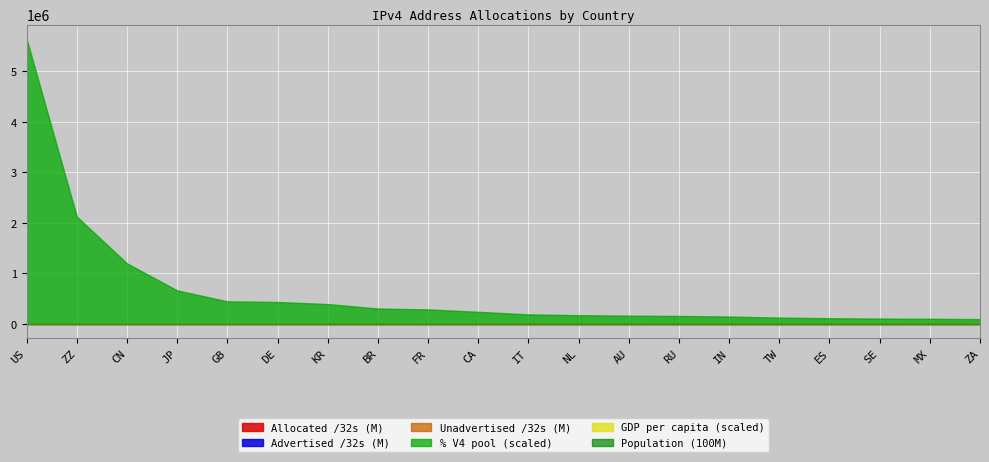

Reading right to left, extract all data points from this chart.

Allocated /32s: ZA=27054336.0	MX=29016832.0	SE=30032936.0	ES=32110400.0	TW=35710976.0	IN=41714176.0	RU=45013376.0	AU=46635008.0	NL=49361696.0	IT=54029376.0	CA=68419584.0	FR=82178928.0	BR=87114496.0	KR=112500736.0	DE=124227136.0	GB=127913800.0	JP=189949952.0	CN=343164672.0	ZZ=608206792.0	US=1615265120.0
Advertised /32s: ZA=23724288.0	MX=22882304.0	SE=26421504.0	ES=31024384.0	TW=33216256.0	IN=33921280.0	RU=43059200.0	AU=39911680.0	NL=38921344.0	IT=51267072.0	CA=54240768.0	FR=73453312.0	BR=85210368.0	KR=107382912.0	DE=114393344.0	GB=87399936.0	JP=168205056.0	CN=282238720.0	ZZ=467456.0	US=1222853632.0
Unadvertised /32s: ZA=3330048.0	MX=6134528.0	SE=3611432.0	ES=1086016.0	TW=2494720.0	IN=7792896.0	RU=1954176.0	AU=6723328.0	NL=10440352.0	IT=2762304.0	CA=14178816.0	FR=8725616.0	BR=1904128.0	KR=5117824.0	DE=9833792.0	GB=40513864.0	JP=21744896.0	CN=60925952.0	ZZ=607739336.0	US=392411488.0
% V4 pool: ZA=0.6	MX=0.7	SE=0.7	ES=0.7	TW=0.8	IN=1.0	RU=1.0	AU=1.1	NL=1.1	IT=1.3	CA=1.6	FR=1.9	BR=2.0	KR=2.6	DE=2.9	GB=3.0	JP=4.4	CN=8.0	ZZ=14.2	US=37.6
GDP per capita: ZA=4847.0	MX=8097.0	SE=48229.0	ES=26059.0	TW=21932.0	IN=1571.0	RU=8910.0	AU=45165.0	NL=43997.0	IT=31667.0	CA=39306.0	FR=38007.0	BR=8258.0	KR=27272.0	DE=41771.0	GB=39019.0	JP=40335.0	CN=7857.0	ZZ=0.0	US=54518.0
Population: ZA=60954669.0	MX=129287509.0	SE=10667004.0	ES=47478378.0	TW=23947298.0	IN=1440303026.0	RU=144009812.0	AU=26671304.0	NL=17665408.0	IT=58716467.0	CA=39071793.0	FR=64868275.0	BR=217505826.0	KR=51746518.0	DE=83257036.0	GB=67937128.0	JP=122703190.0	CN=1425232087.0	ZZ=0.0	US=341617693.0